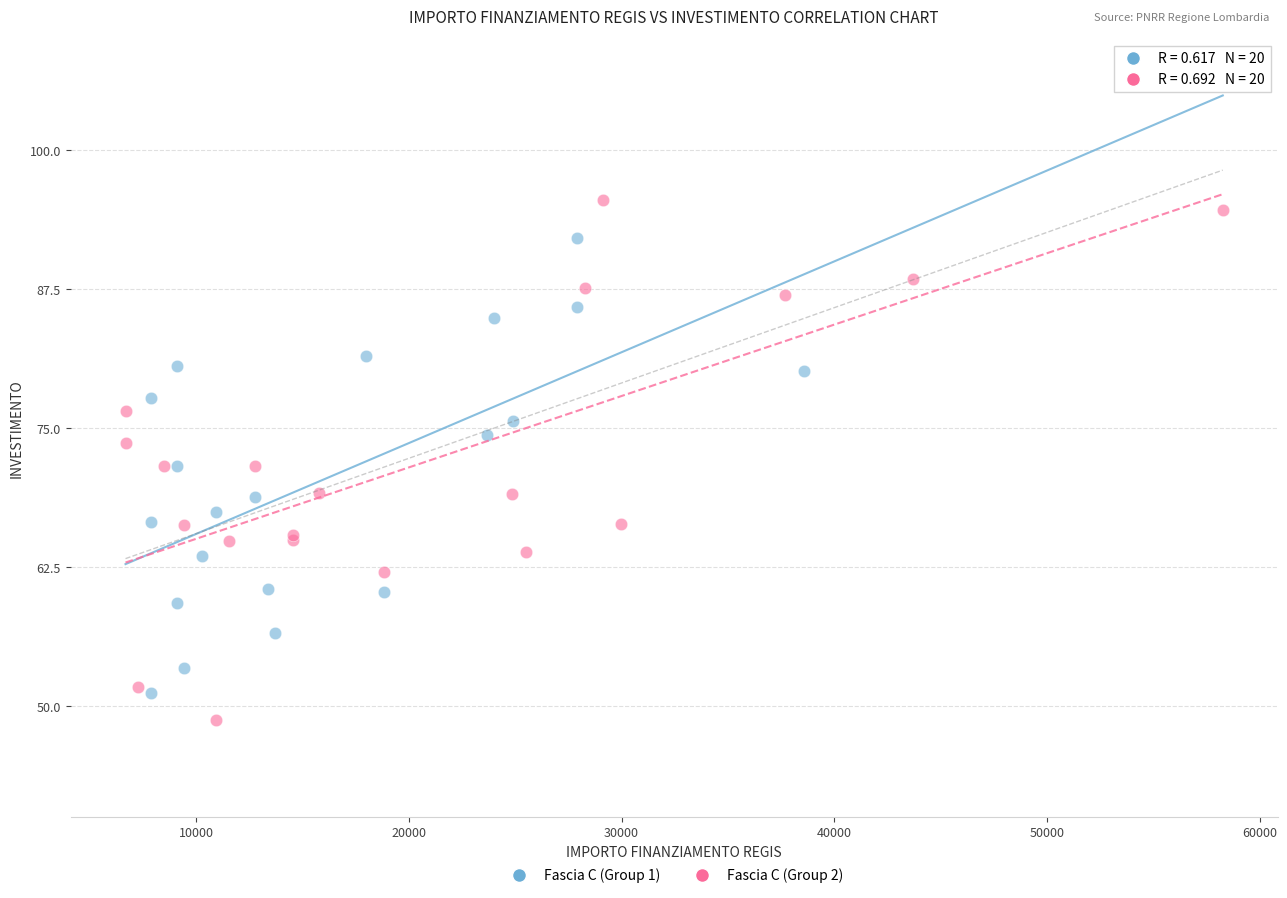

What are all the series names shown in the legend?

Fascia C (Group 1), Fascia C (Group 2)